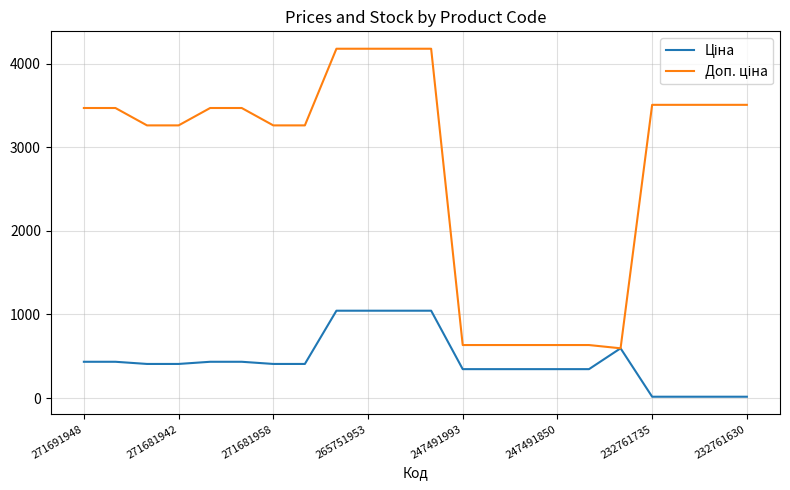

What is the maximum value shown in the chart?

4179.3